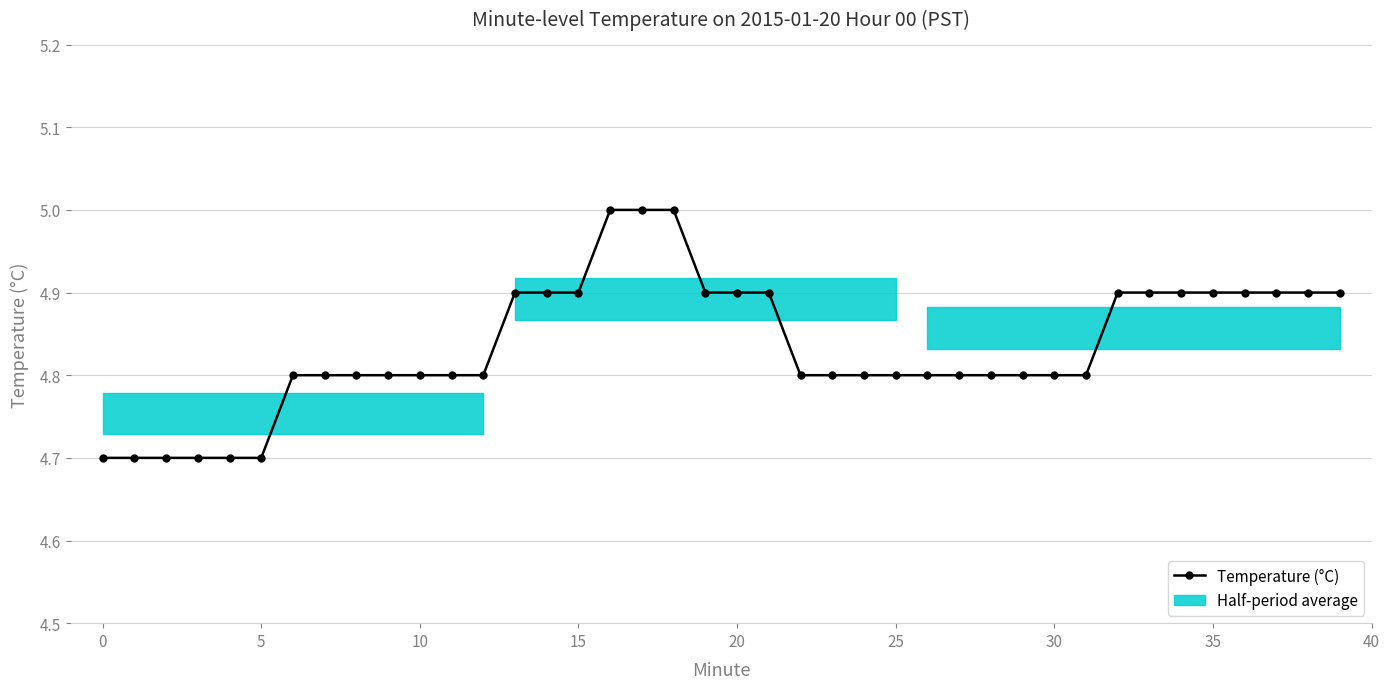

How many values are between 4 and 5?

40